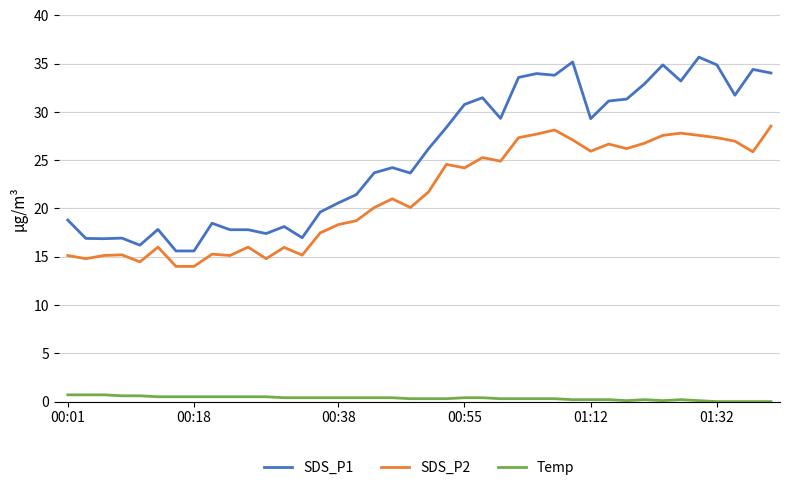

Count the number of data series in this chart.

3